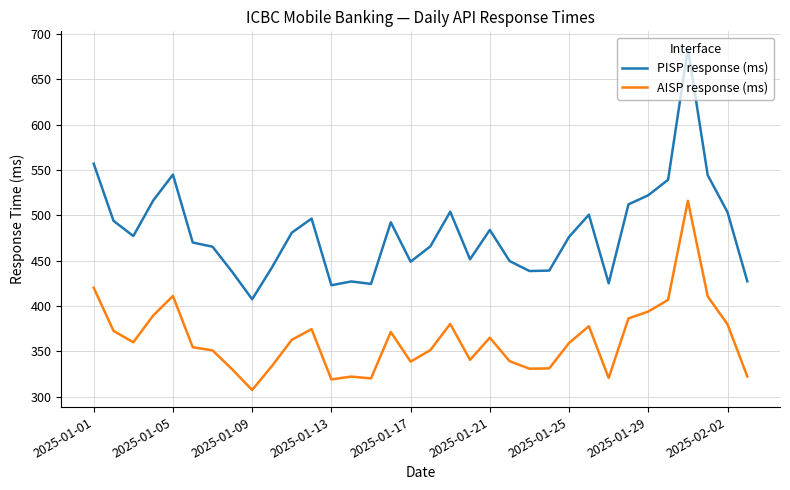

What are all the series names shown in the legend?

PISP response (ms), AISP response (ms)